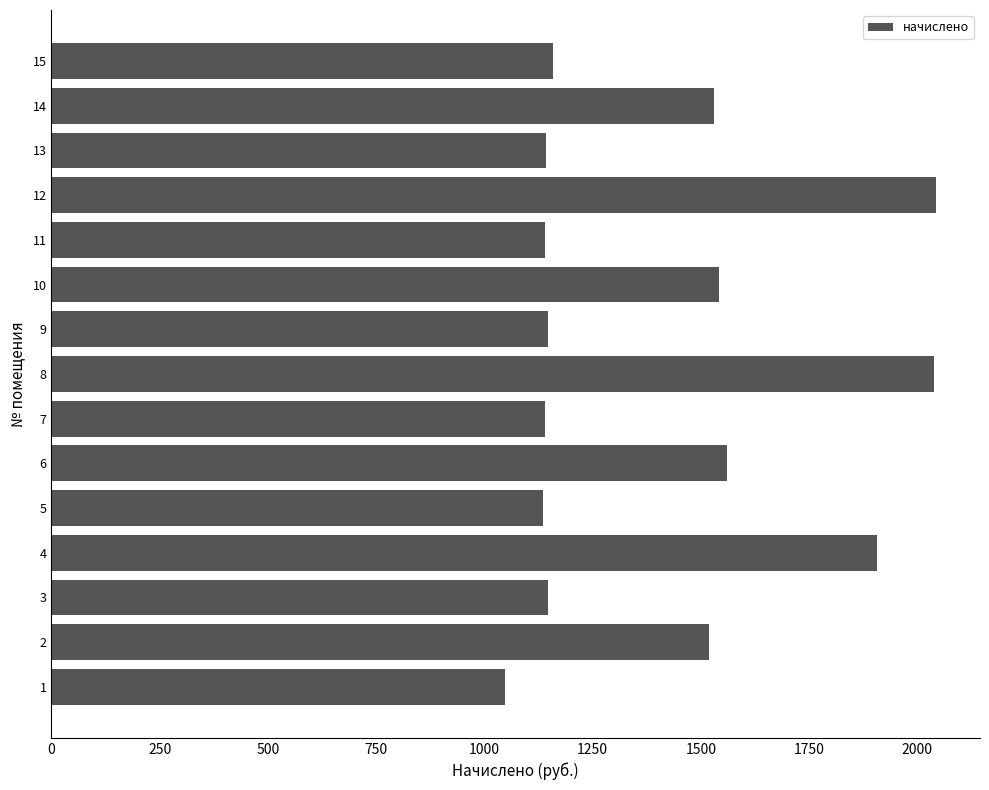

What is the greatest value displayed?

2042.6